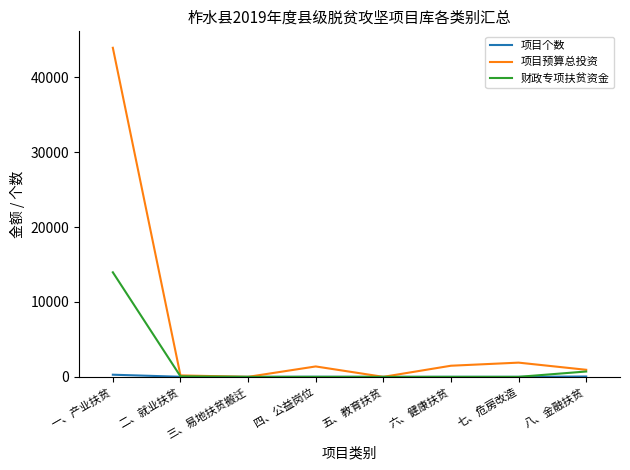

Which series has the widest spread of values?

项目预算总投资